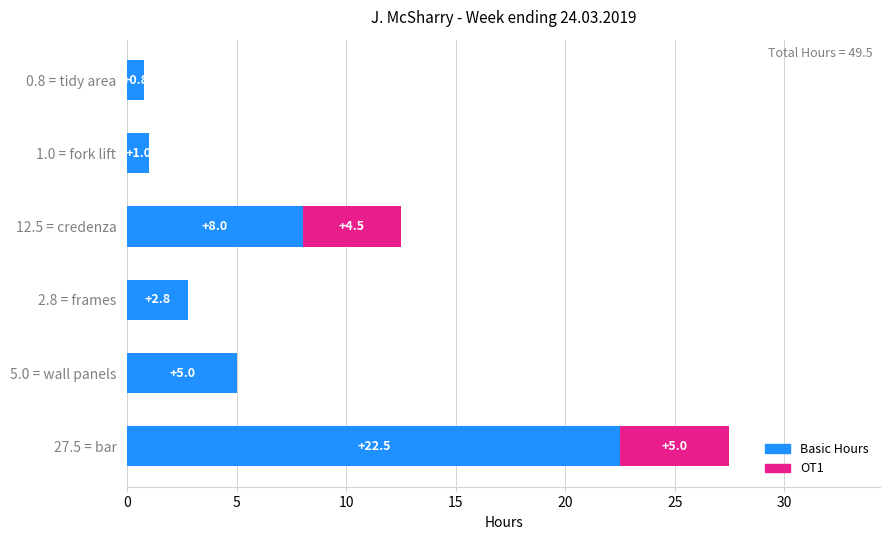

At which category is the sum across all series the highest?

27.5 = bar